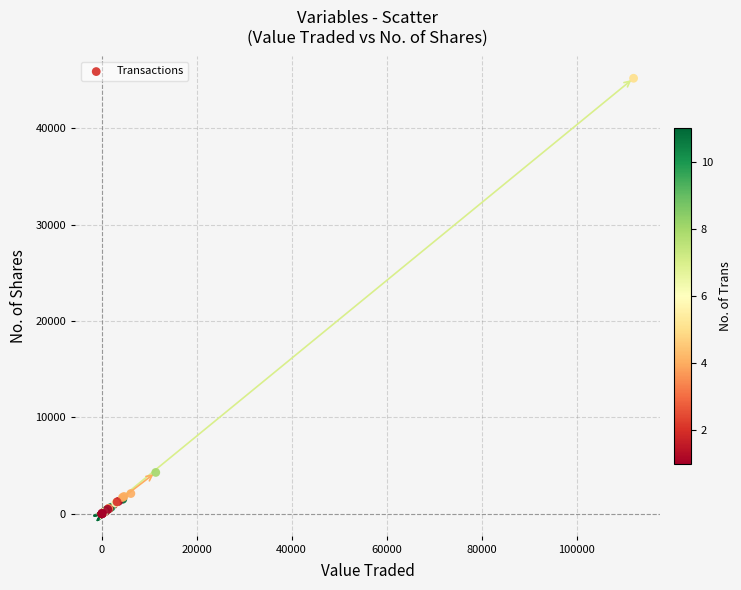

What Y value in the scatter plot is closest to 22583?

4303